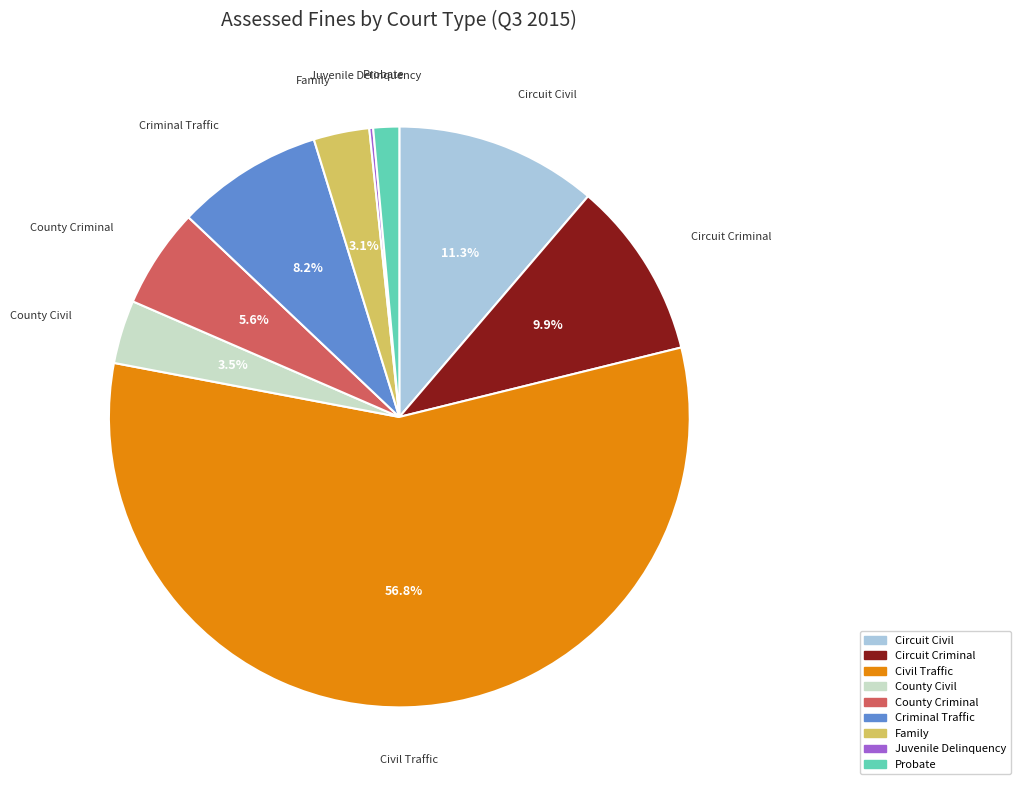

What is the largest slice in the pie chart?

Civil Traffic